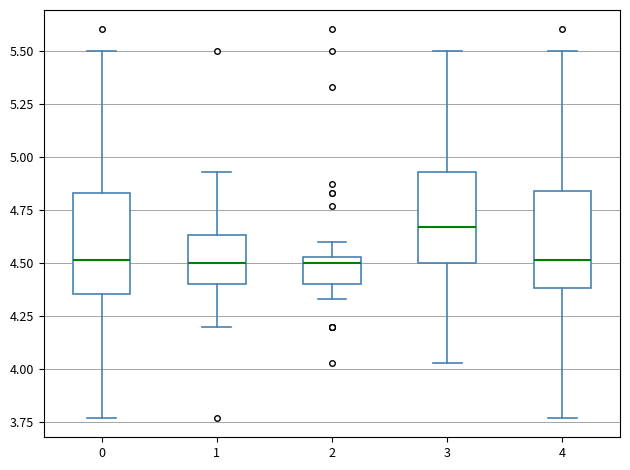

Reading left to right, transcribe this box plot: for each box, give where its median line is, the range the box spans, and where its two whiskers end, as read against the y-axis. The values are not printed on the chart, so give them approximately, as read against the axis.

0: median 4.50, box 4.35 to 4.85, whiskers 3.75 to 5.50
1: median 4.50, box 4.40 to 4.65, whiskers 4.20 to 4.95
2: median 4.50, box 4.40 to 4.55, whiskers 4.35 to 4.60
3: median 4.65, box 4.50 to 4.95, whiskers 4.05 to 5.50
4: median 4.50, box 4.40 to 4.85, whiskers 3.75 to 5.50